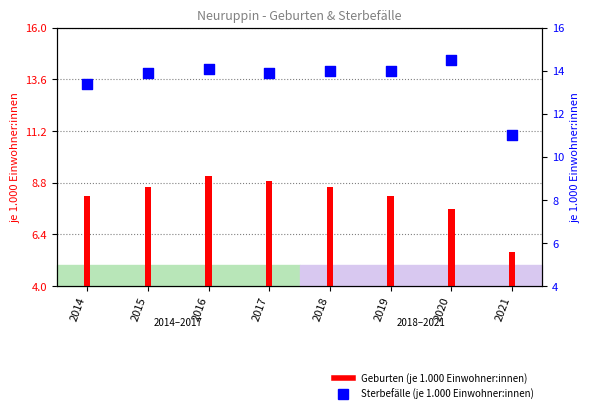

What are all the series names shown in the legend?

Geburten (je 1.000 Einwohner:innen), Sterbefälle (je 1.000 Einwohner:innen)